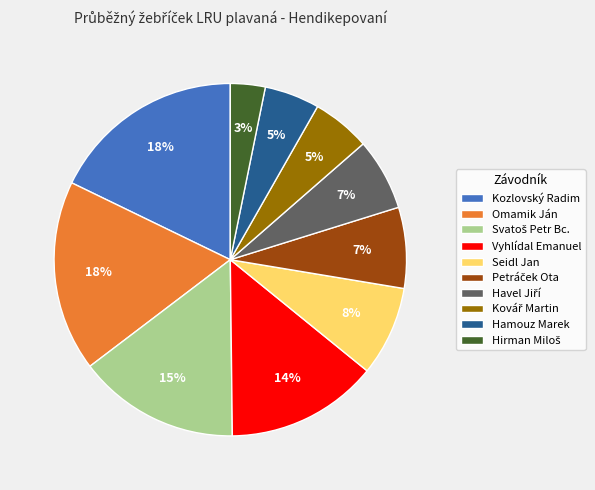

The Omamik Ján slice represents 18% of the pie. True or false?

True